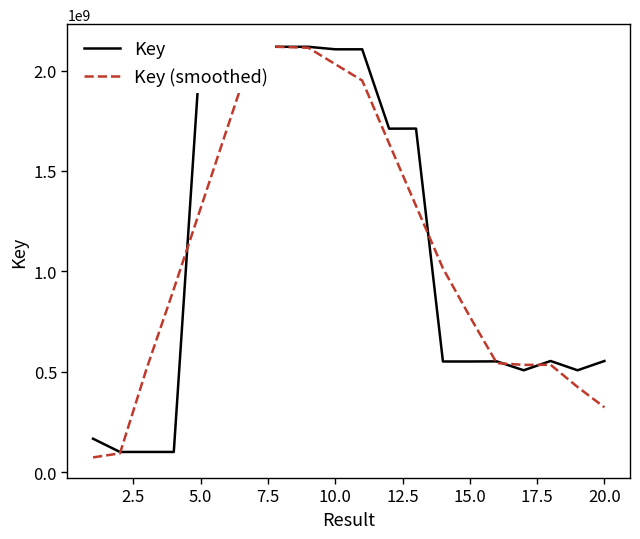

How many data points in Key (smoothed) are above 1015115405?

10